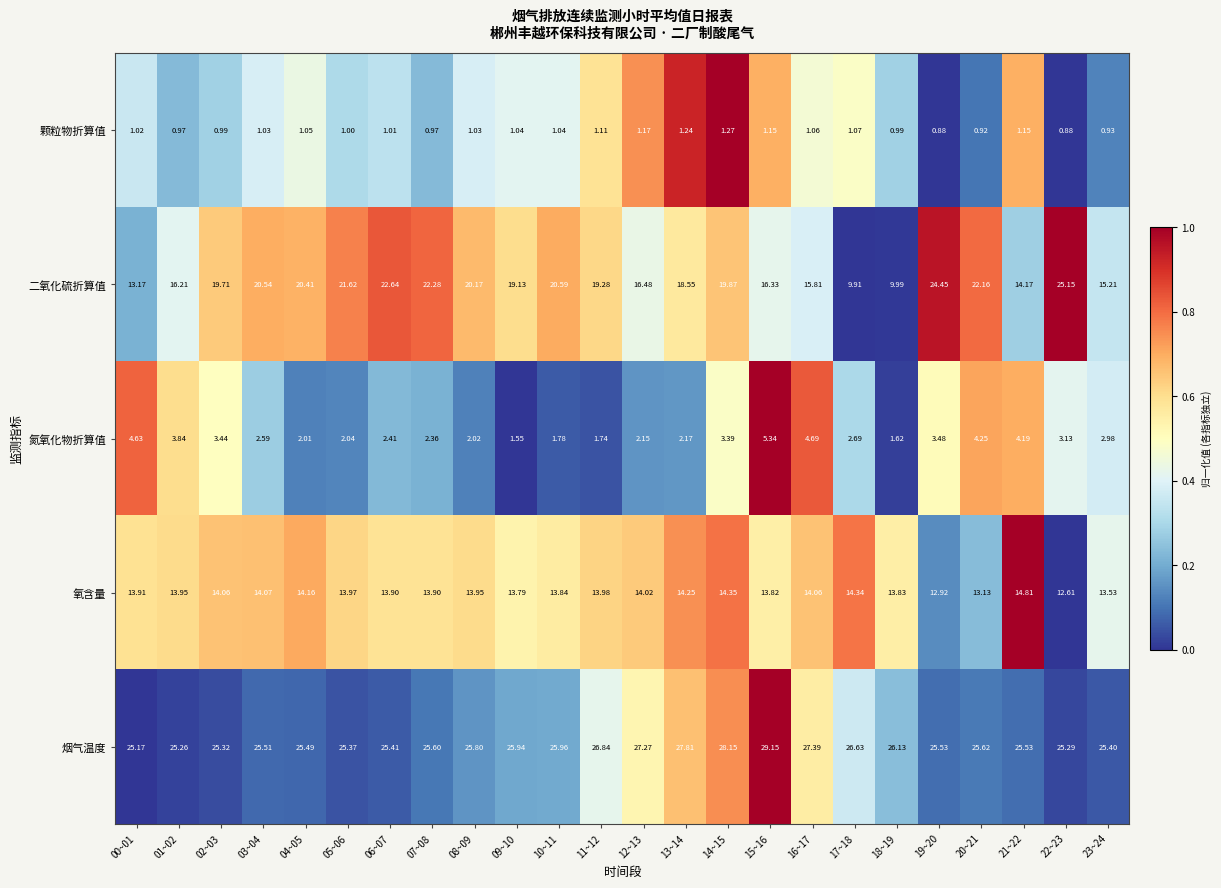

Is the value of 氮氧化物折算值 at 14~15 greater than the value of 氧含量 at 11~12?

No